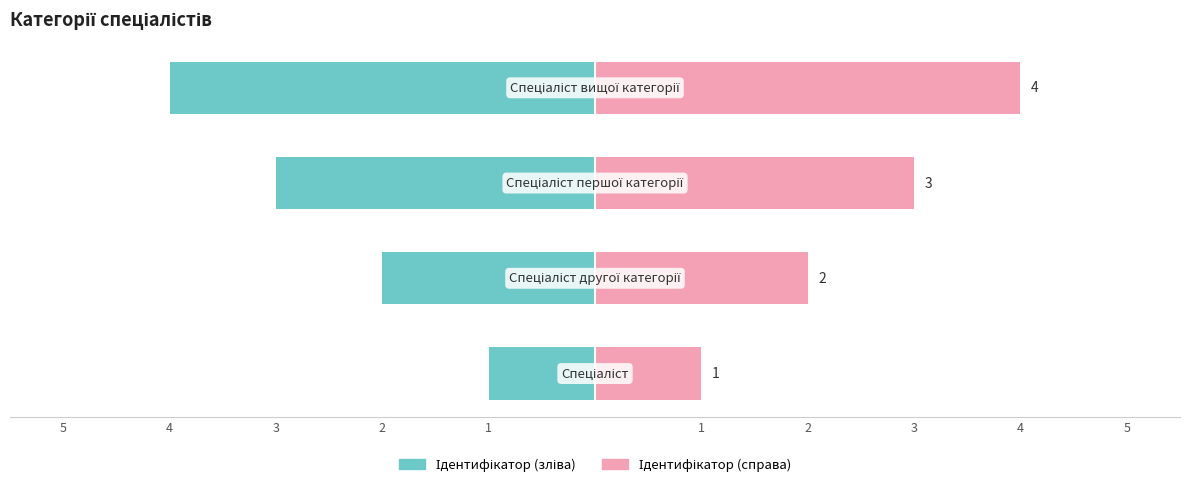

Are the bars horizontal?

Yes